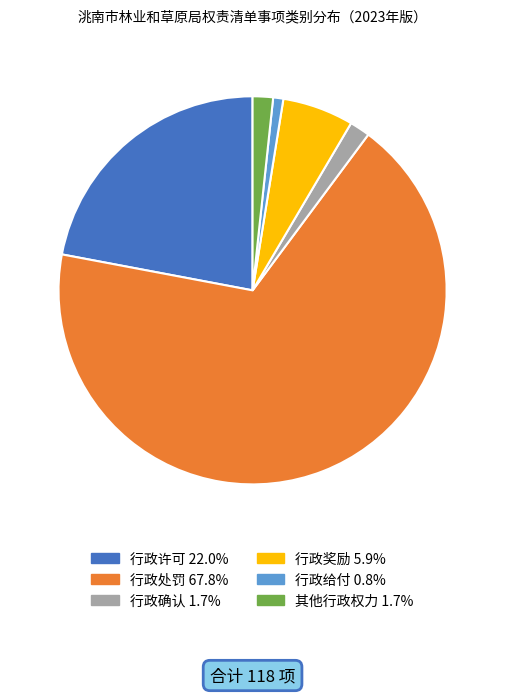

What is the smallest slice in the pie chart?

行政给付